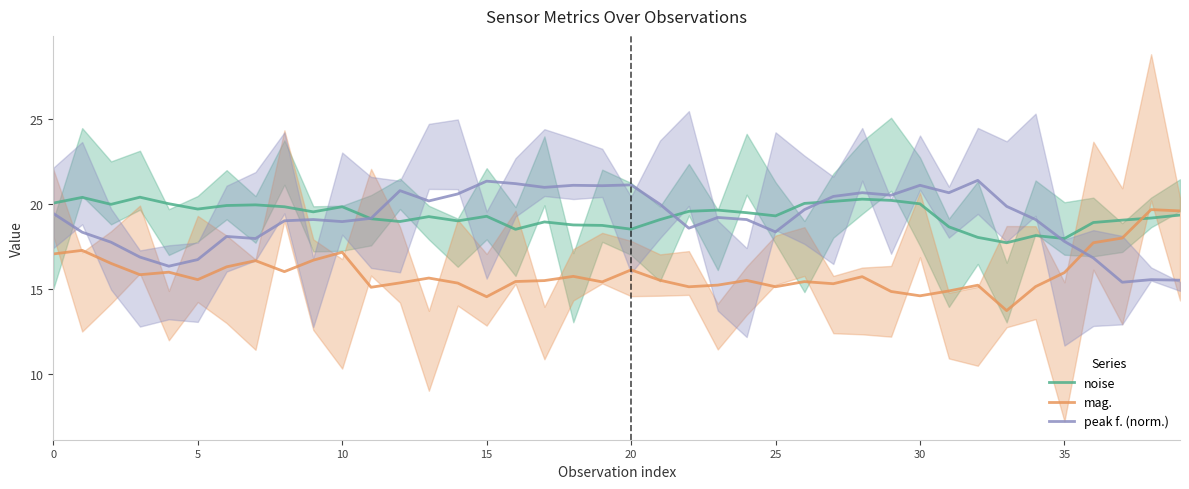

How many data points in noise are above 19?

27